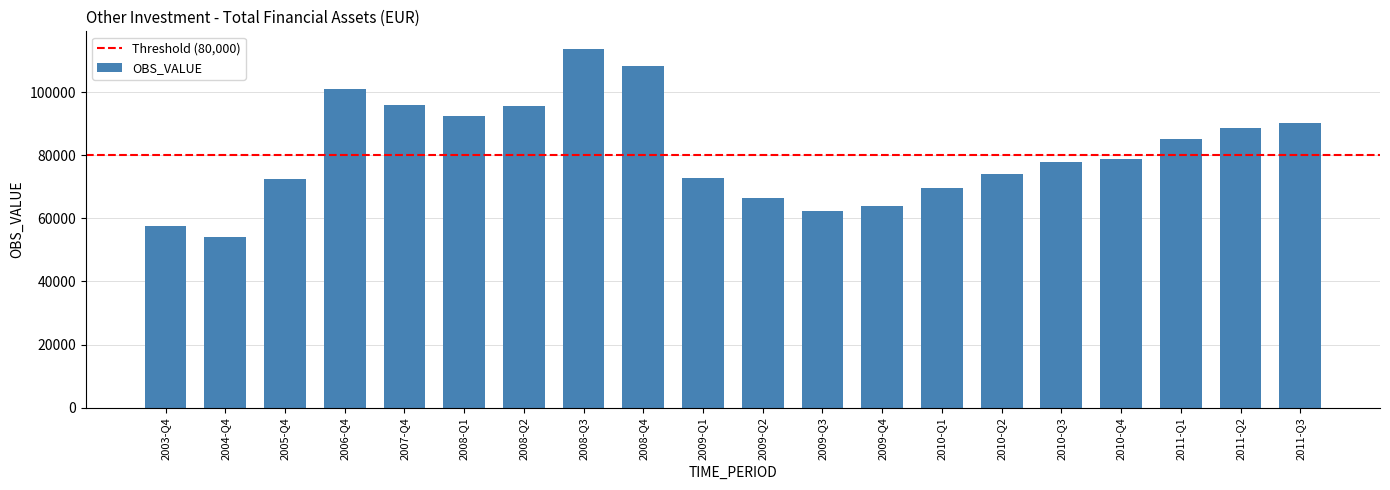

What is the value of the 18th bar from the left?

85004.6